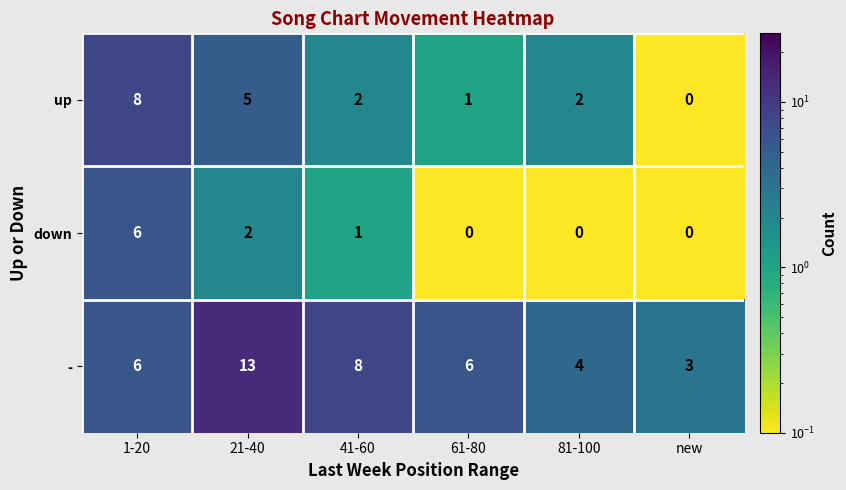

At how many categories does at least one series exceed 7?

3